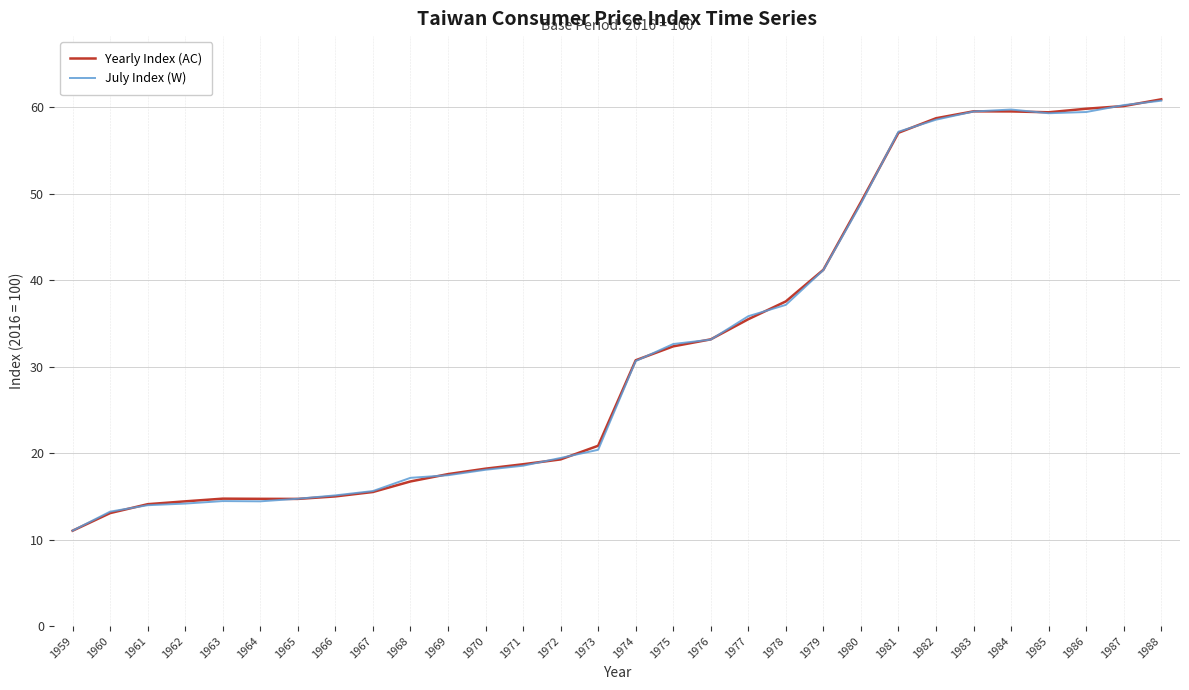

Does the chart have visible grid lines?

Yes